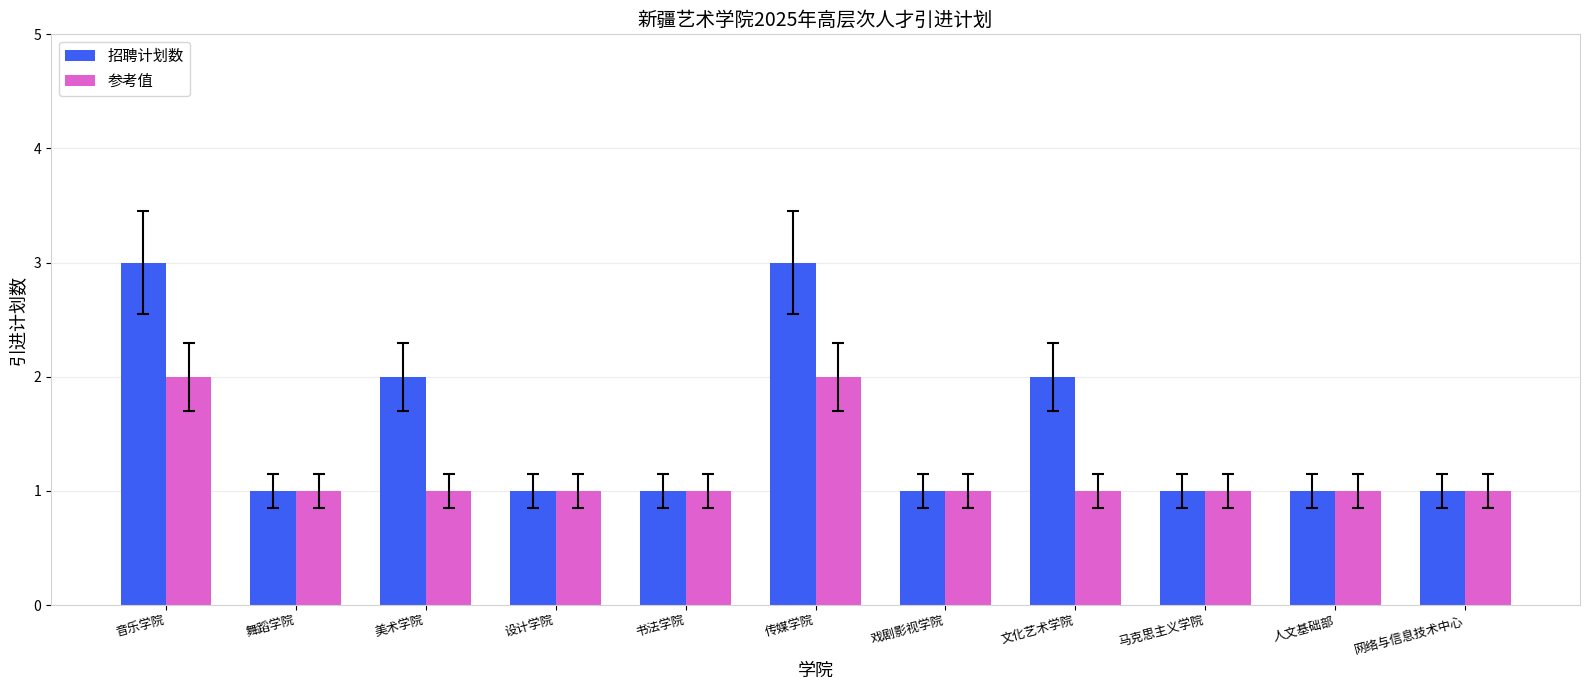

What is the label of the 9th bar from the left?

马克思主义学院